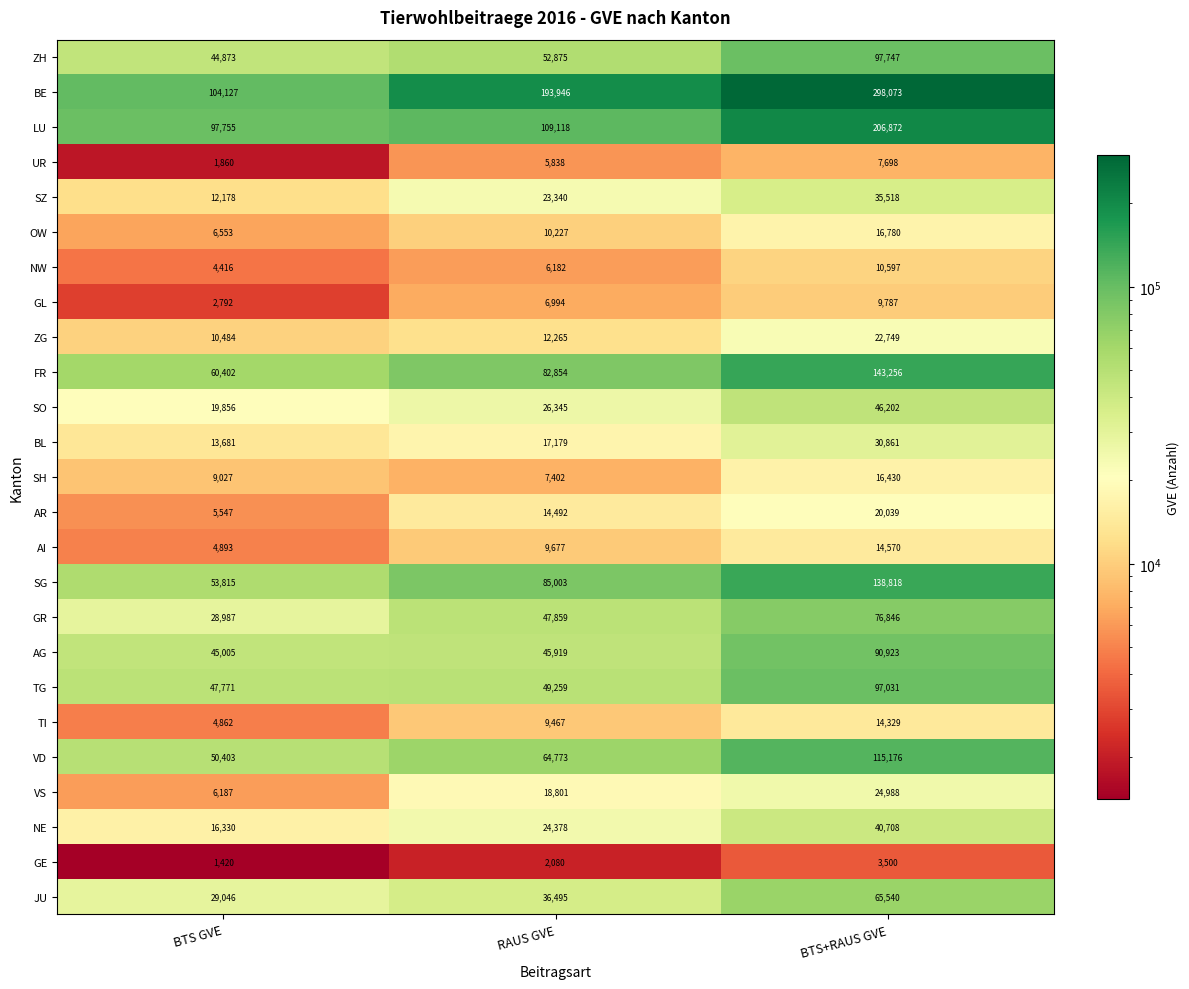

Is it true that AR equals 1113 at BTS GVE?

False